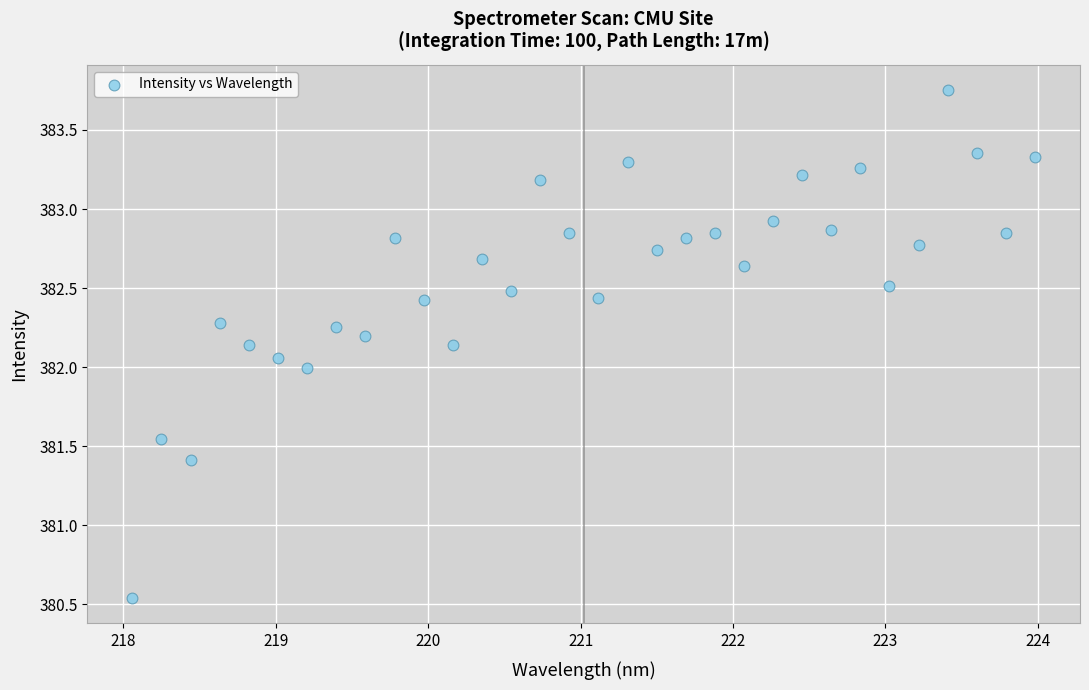

What is the range of Y values (max minus min)?

3.2